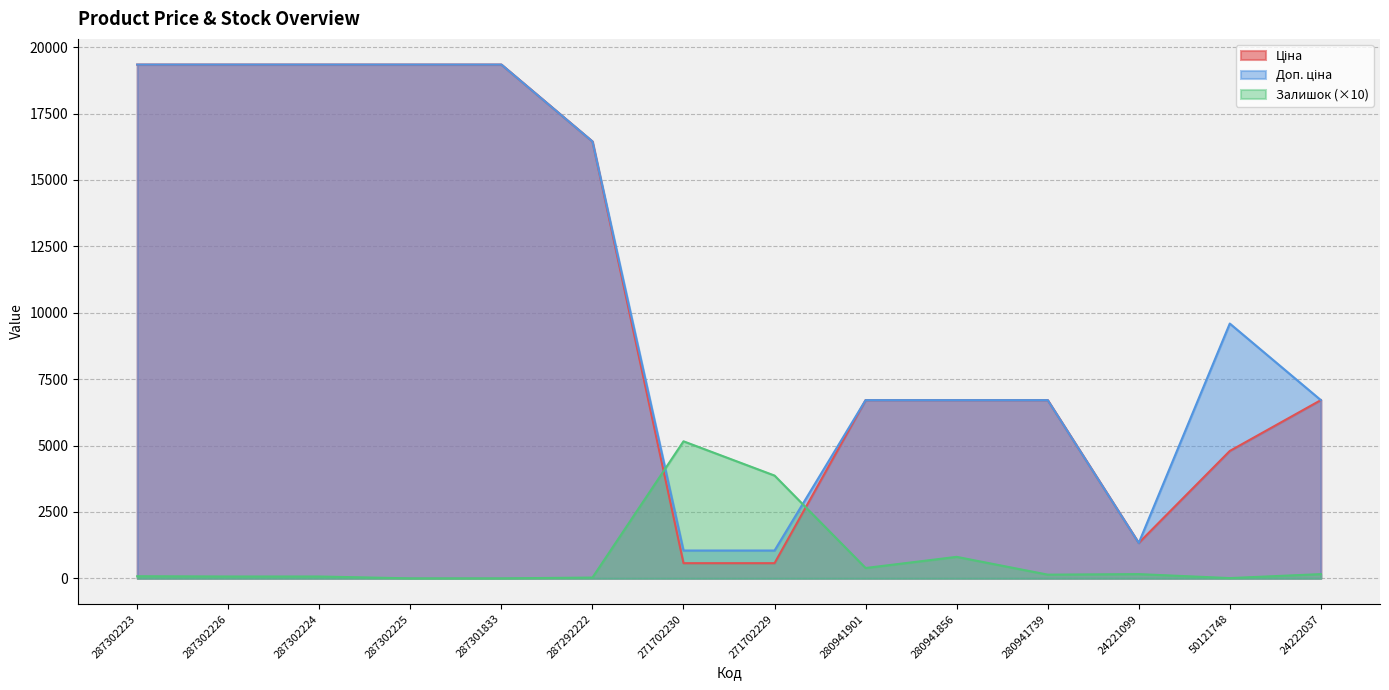

What is the sum of the Доп. ціна values at 287301833 and 24221099?

20676.1